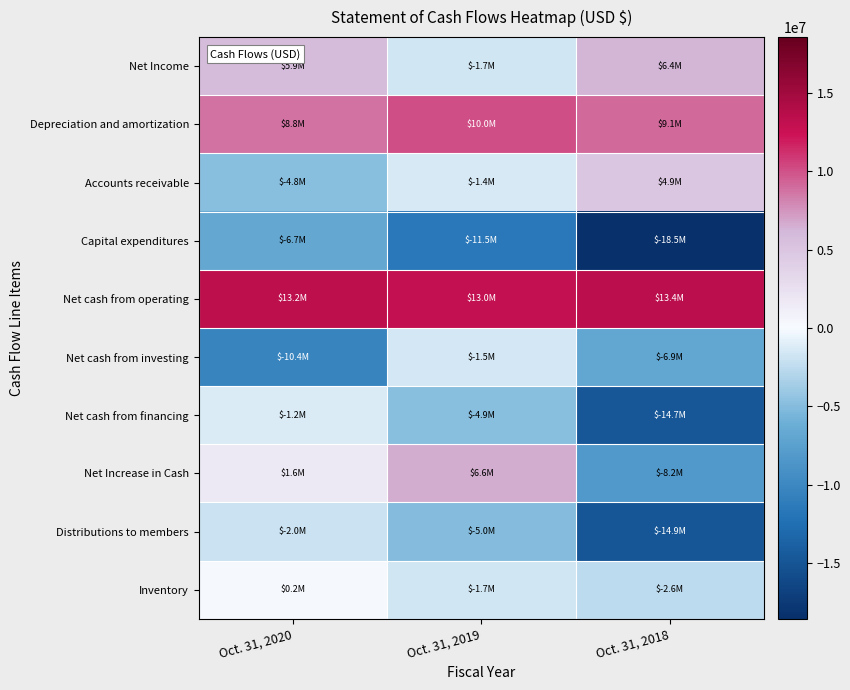

Reading left to right, extract all data points from this chart.

Net Income: Oct. 31, 2020=5878663	Oct. 31, 2019=-1712402	Oct. 31, 2018=6371299
Depreciation and amortization: Oct. 31, 2020=8784700	Oct. 31, 2019=9999546	Oct. 31, 2018=9092277
Accounts receivable: Oct. 31, 2020=-4816581	Oct. 31, 2019=-1424357	Oct. 31, 2018=4854616
Capital expenditures: Oct. 31, 2020=-6710121	Oct. 31, 2019=-11538228	Oct. 31, 2018=-18538159
Net cash from operating: Oct. 31, 2020=13247608	Oct. 31, 2019=12972230	Oct. 31, 2018=13424754
Net cash from investing: Oct. 31, 2020=-10375762	Oct. 31, 2019=-1474185	Oct. 31, 2018=-6886716
Net cash from financing: Oct. 31, 2020=-1226800	Oct. 31, 2019=-4883584	Oct. 31, 2018=-14733420
Net Increase in Cash: Oct. 31, 2020=1645046	Oct. 31, 2019=6614461	Oct. 31, 2018=-8195382
Distributions to members: Oct. 31, 2020=-1987300	Oct. 31, 2019=-4968250	Oct. 31, 2018=-14904750
Inventory: Oct. 31, 2020=187594	Oct. 31, 2019=-1657402	Oct. 31, 2018=-2572160